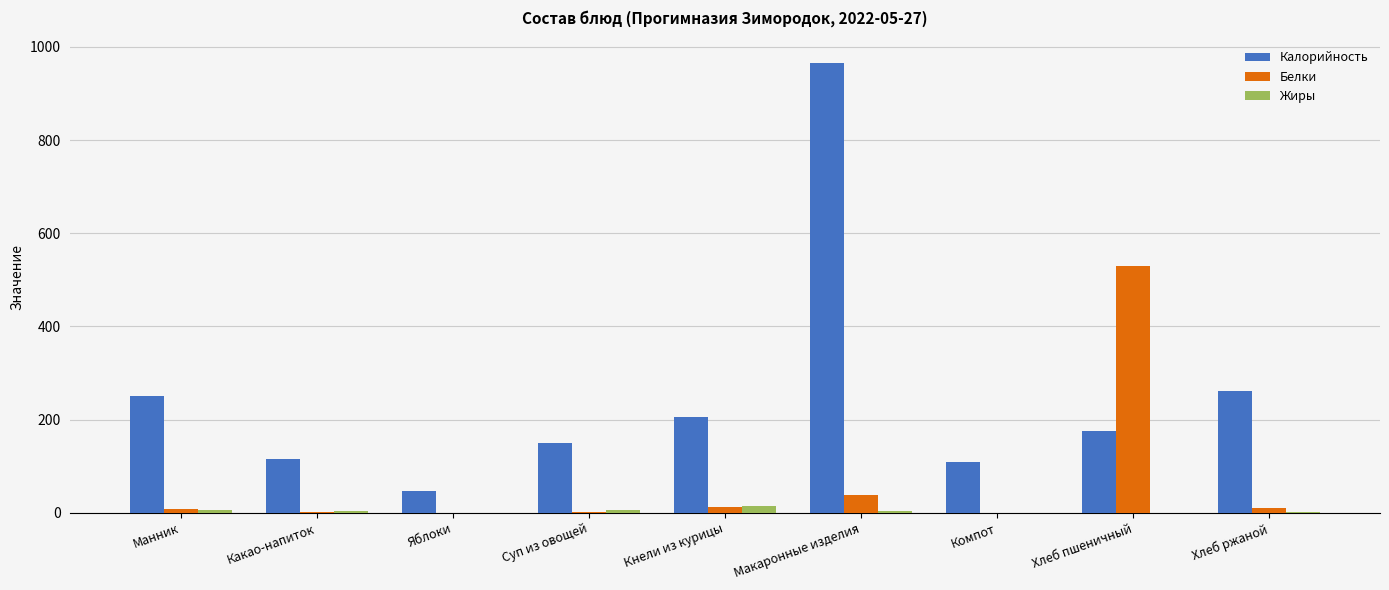

The Калорийность series shows 47.0 at Яблоки. True or false?

True